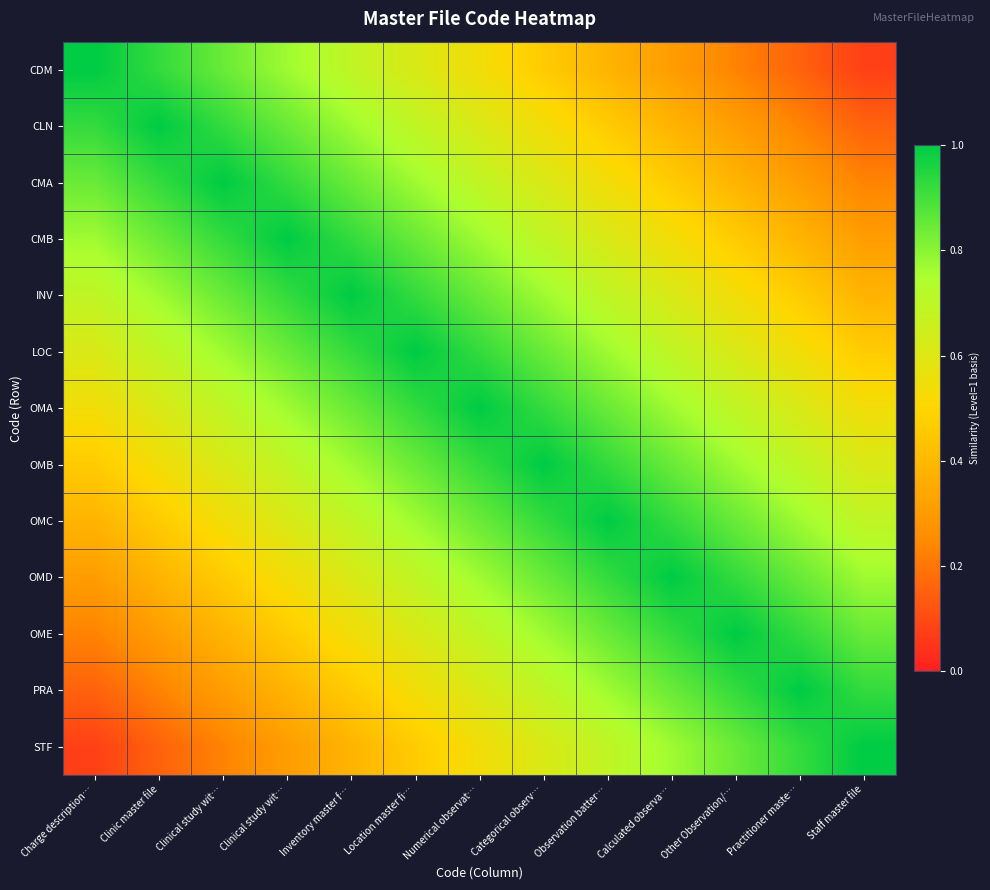

What is the smallest value displayed?

0.1